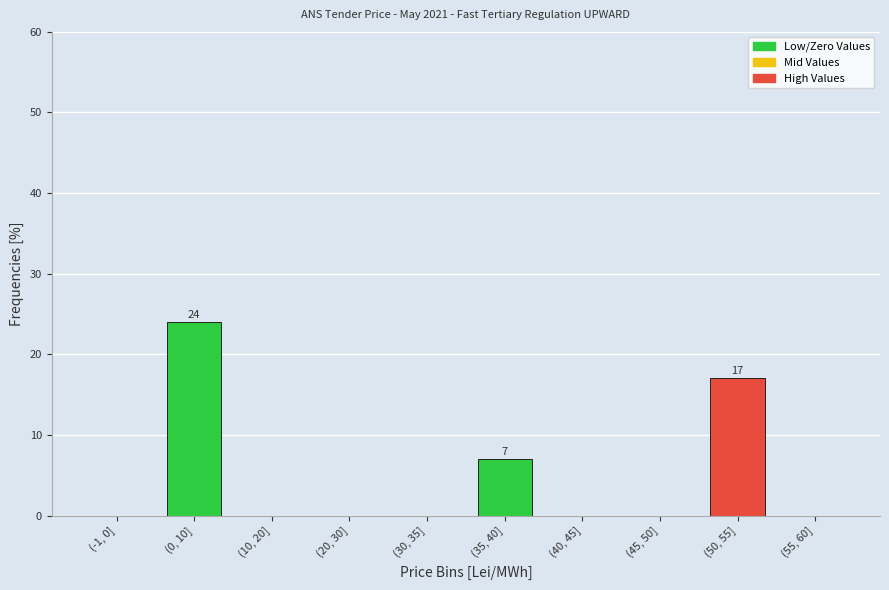

Reading left to right, extract all data points from this chart.

(-1, 0]=0	(0, 10]=24	(10, 20]=0	(20, 30]=0	(30, 35]=0	(35, 40]=7	(40, 45]=0	(45, 50]=0	(50, 55]=17	(55, 60]=0